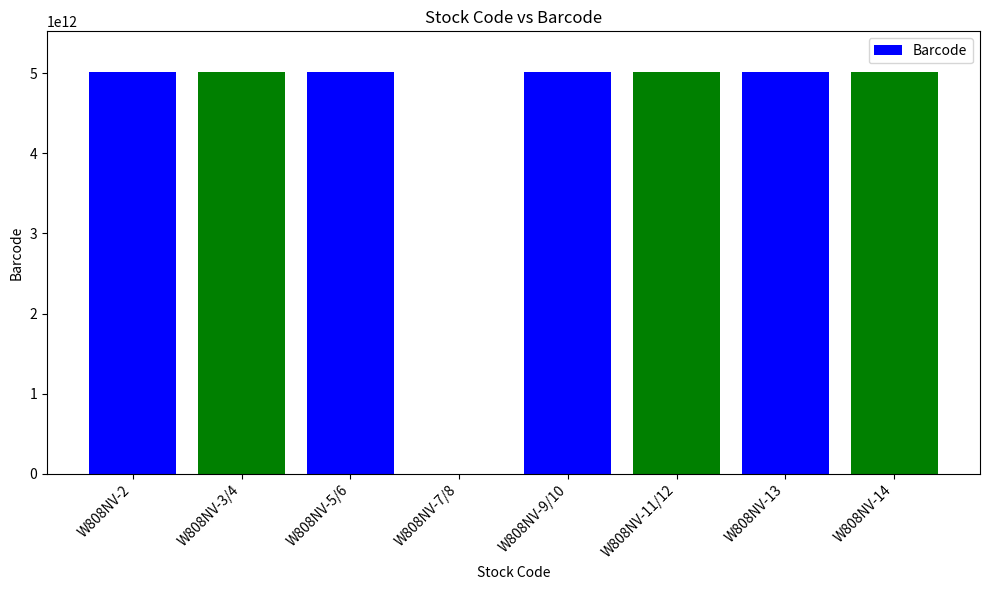

What is the average value?

4392881754405